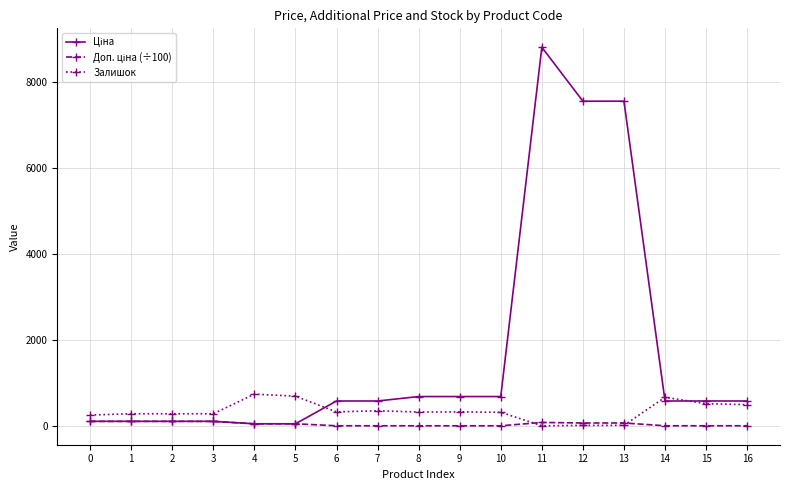

What is the maximum value shown in the chart?

8797.6